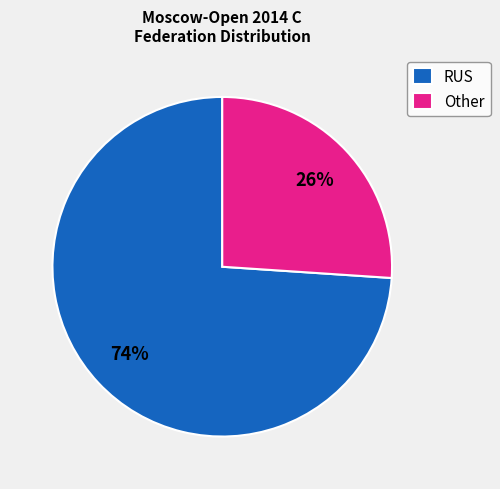

To the nearest percent, what portion does RUS represent?

74%